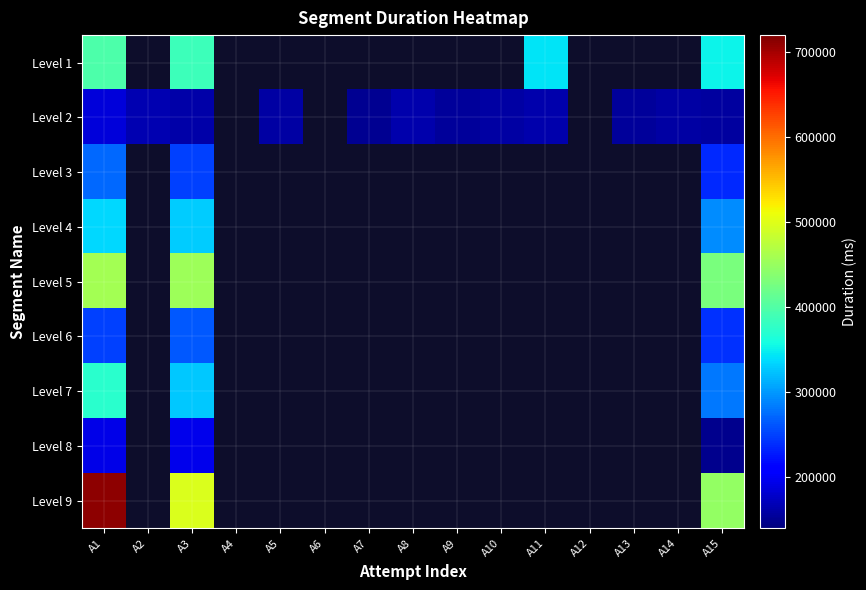

At which category is the sum across all series the highest?

A1